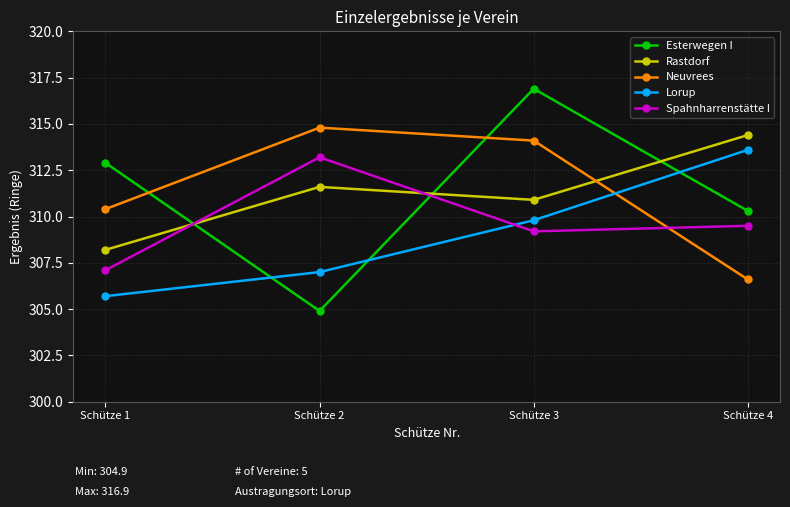

The value of Rastdorf at Schütze 1 is 308.2. True or false?

True